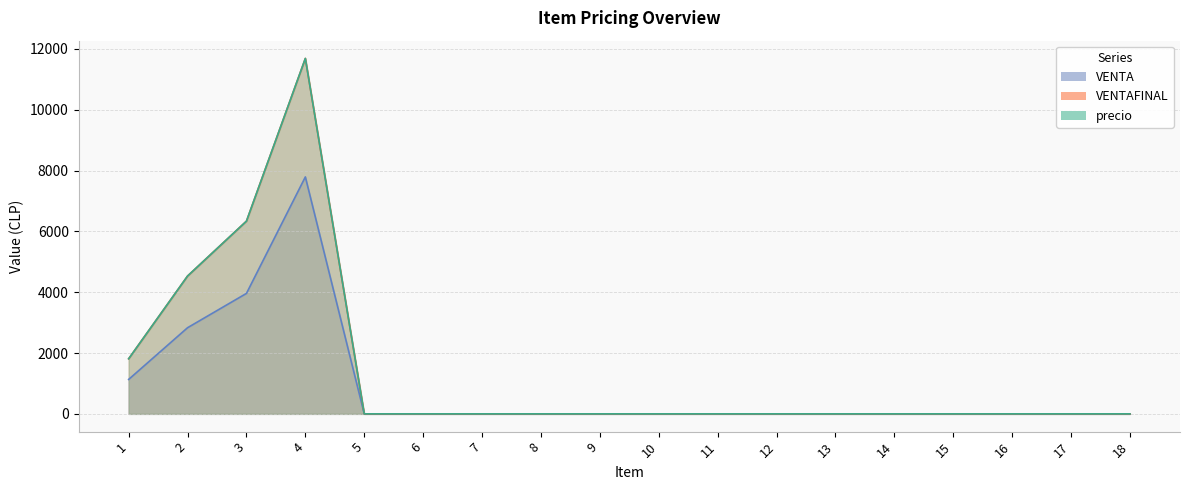

How many distinct data groups are displayed?

3